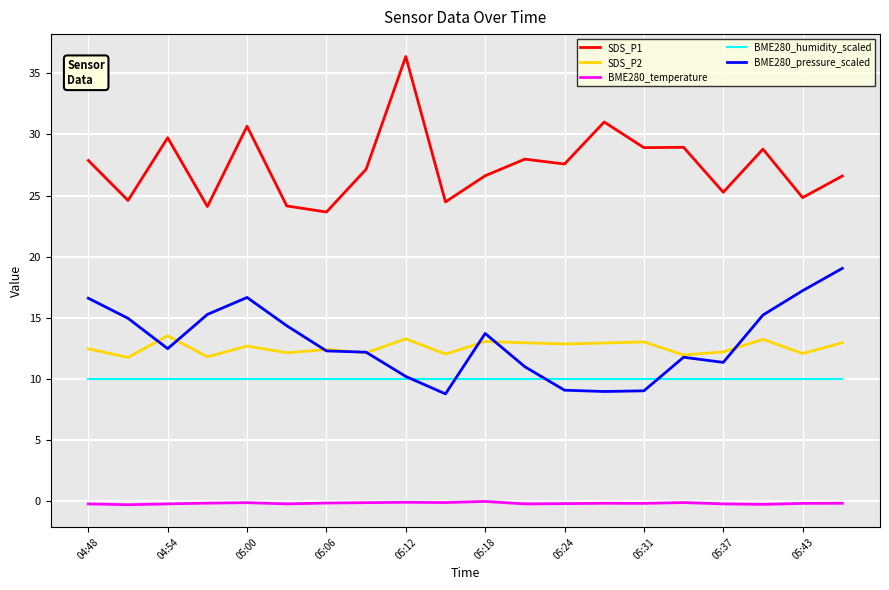

Which series has the largest total across all categories?

SDS_P1